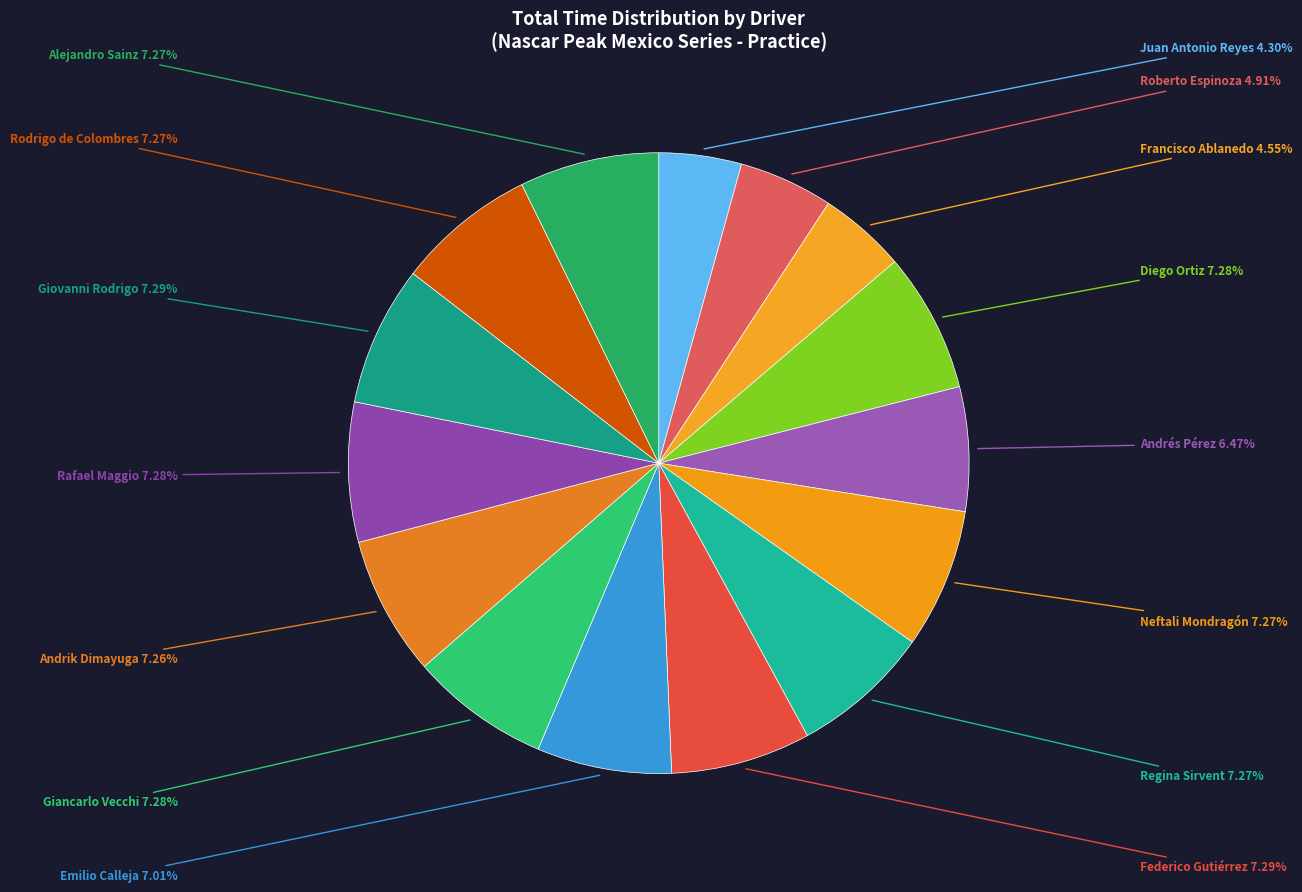

Which slice is the largest?

Giovanni Rodrigo